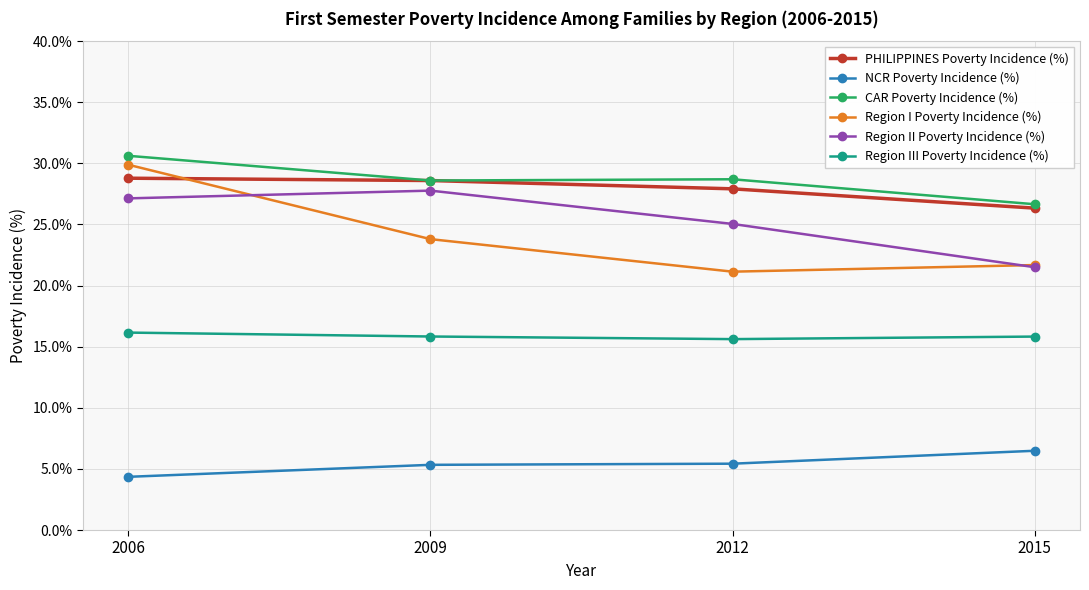

What is the difference between the maximum and minimum values in the Region II Poverty Incidence (%) series?

6.3